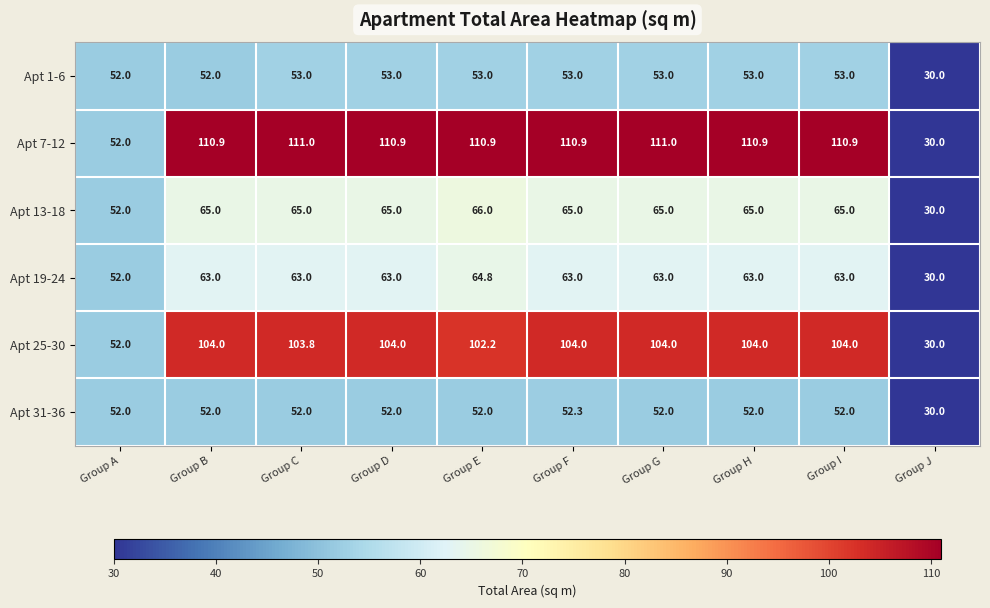

What is the greatest value displayed?

111.0